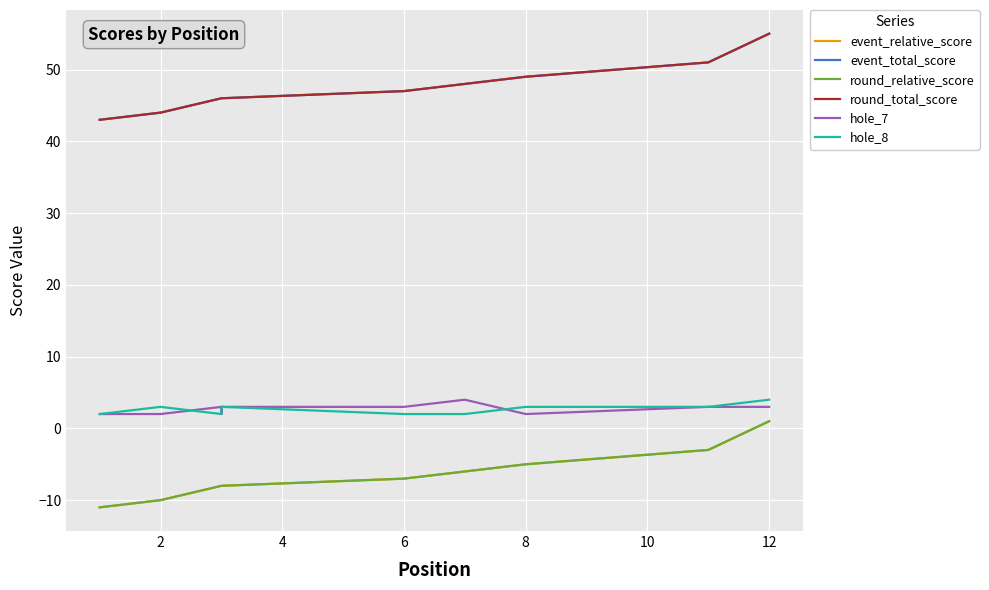

The hole_7 series shows 5 at 12. True or false?

False